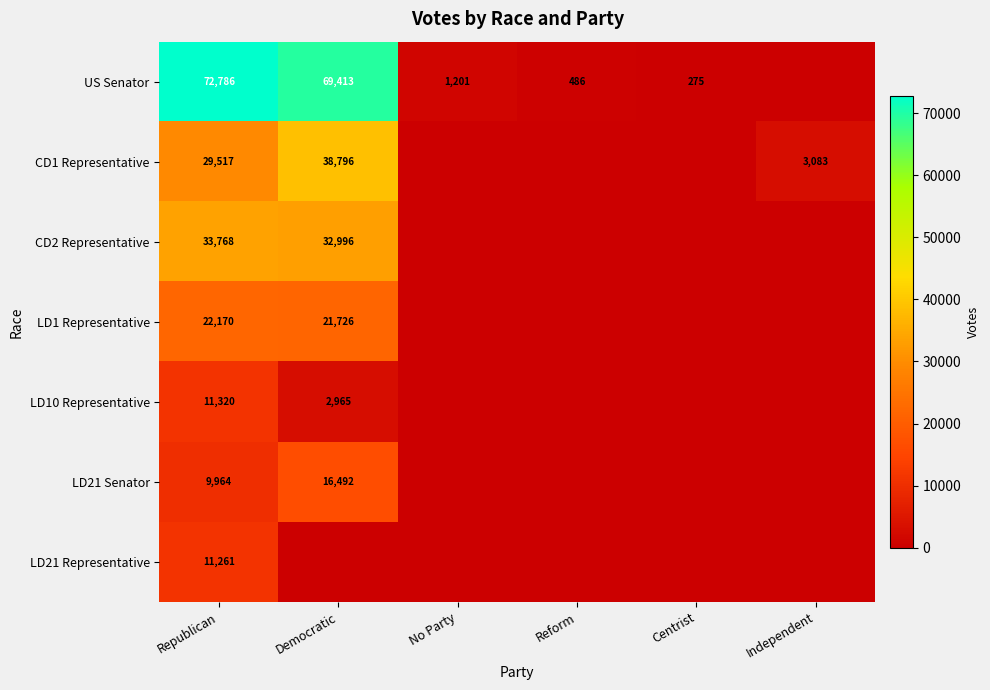

True or false: US Senator has a value of 486 at Reform.

True